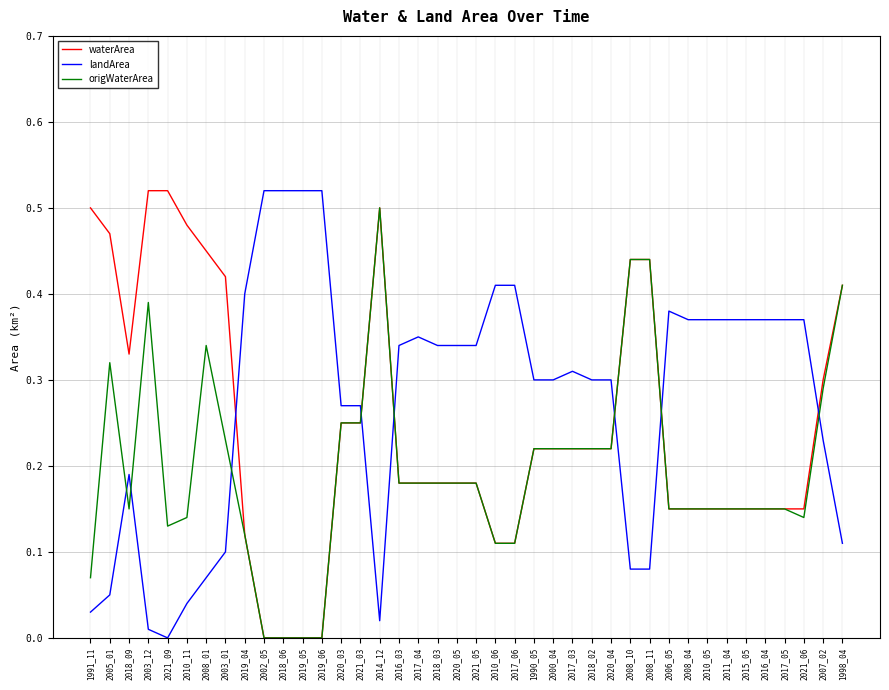

Which series changed the most between 2005_01 and 2021_09?

origWaterArea